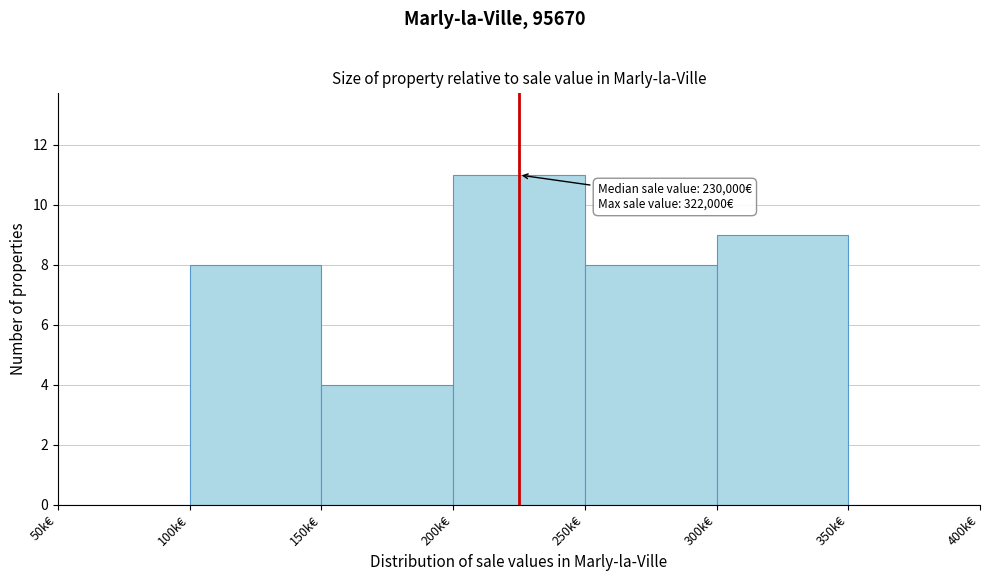

Reading left to right, list all the values displayed in this chart.

50k€=0	100k€=8	150k€=4	200k€=11	250k€=8	300k€=9	350k€=0